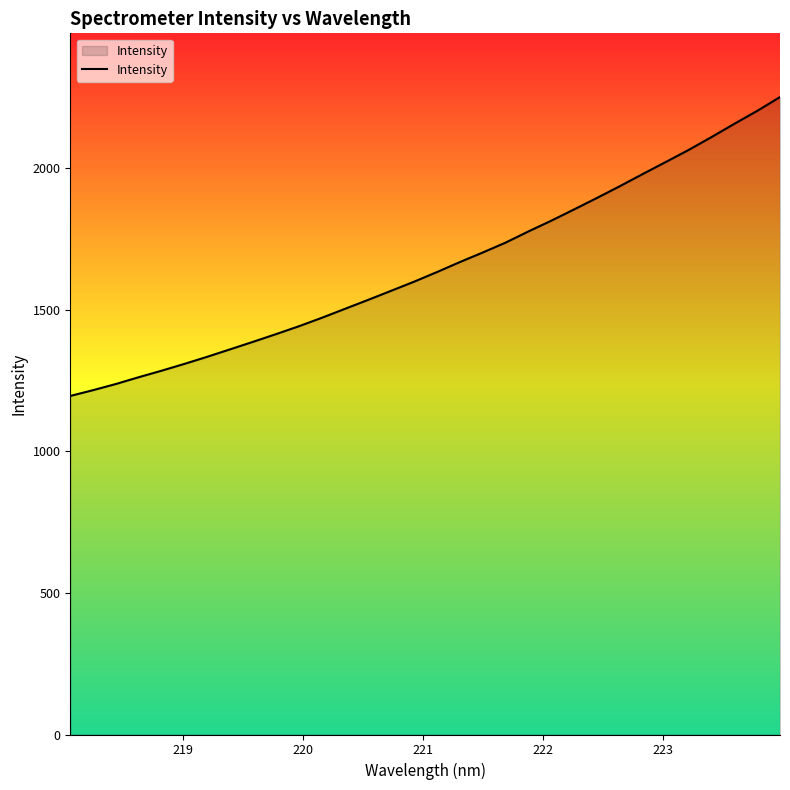

What is the difference between the maximum and minimum values?

1054.8